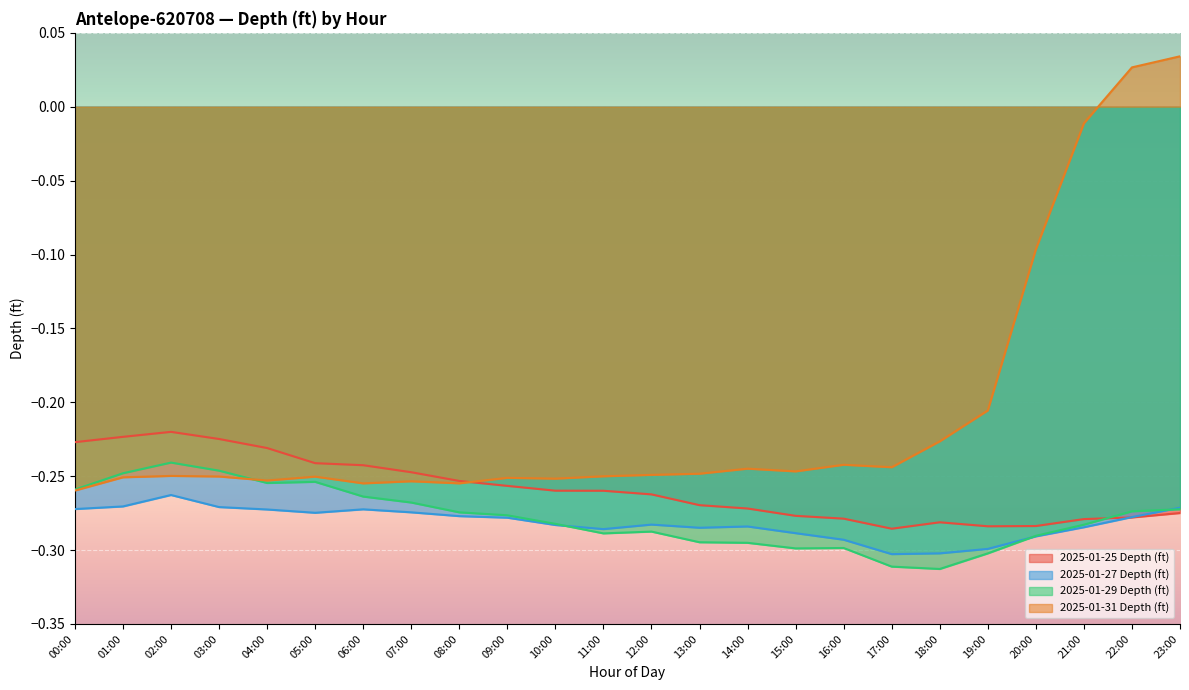

What is the value of the 2025-01-27 Depth (ft) point at the 8th from the left?

-0.3